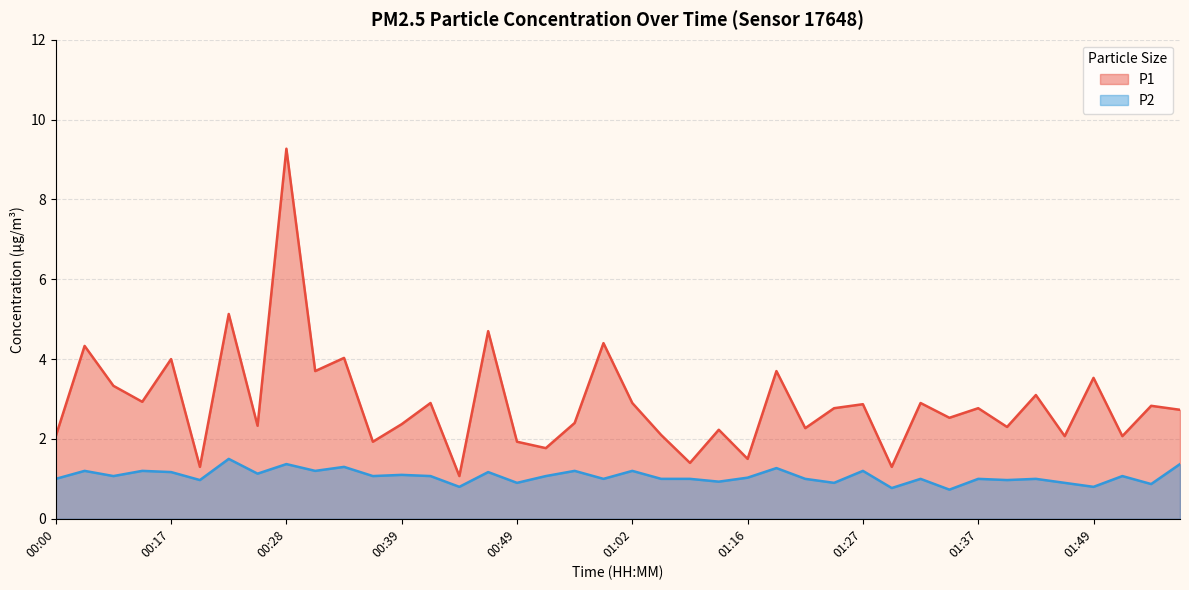

Which label corresponds to the smallest value in the chart?

01:35